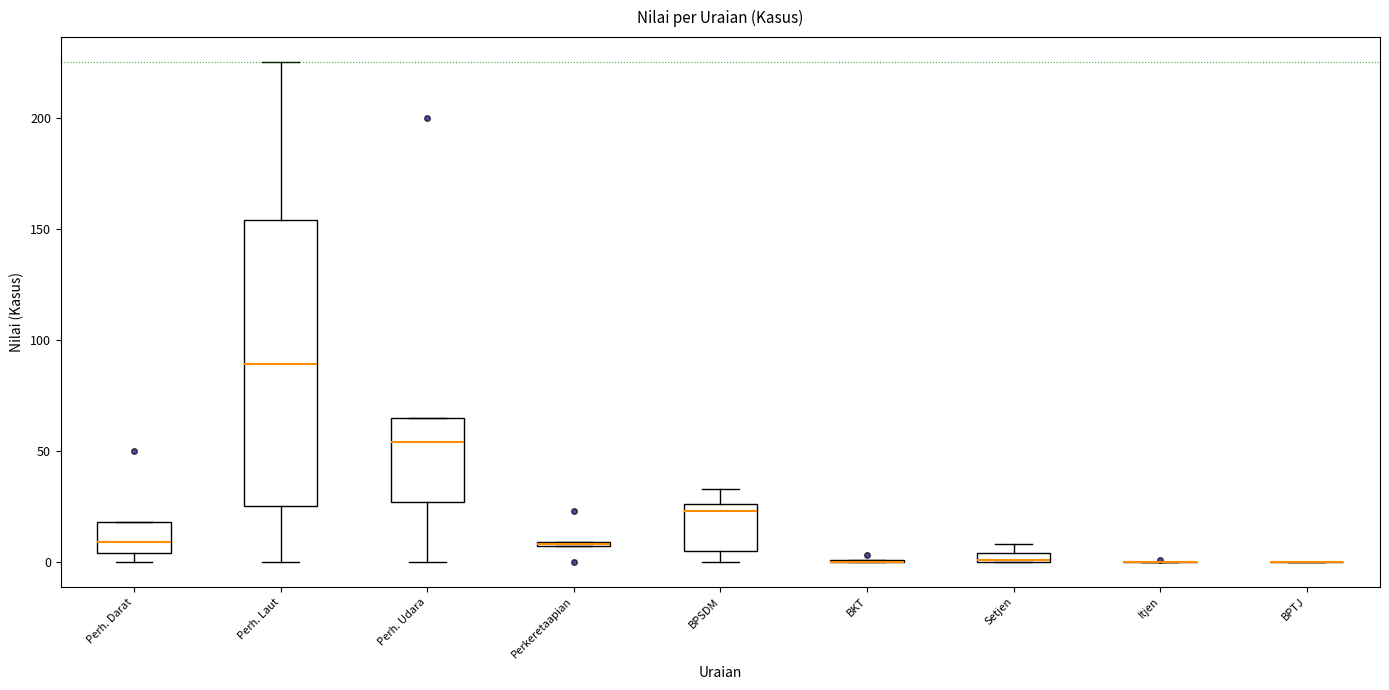

Which box is the tallest, from its lower edge to its upper edge?

Perh. Laut